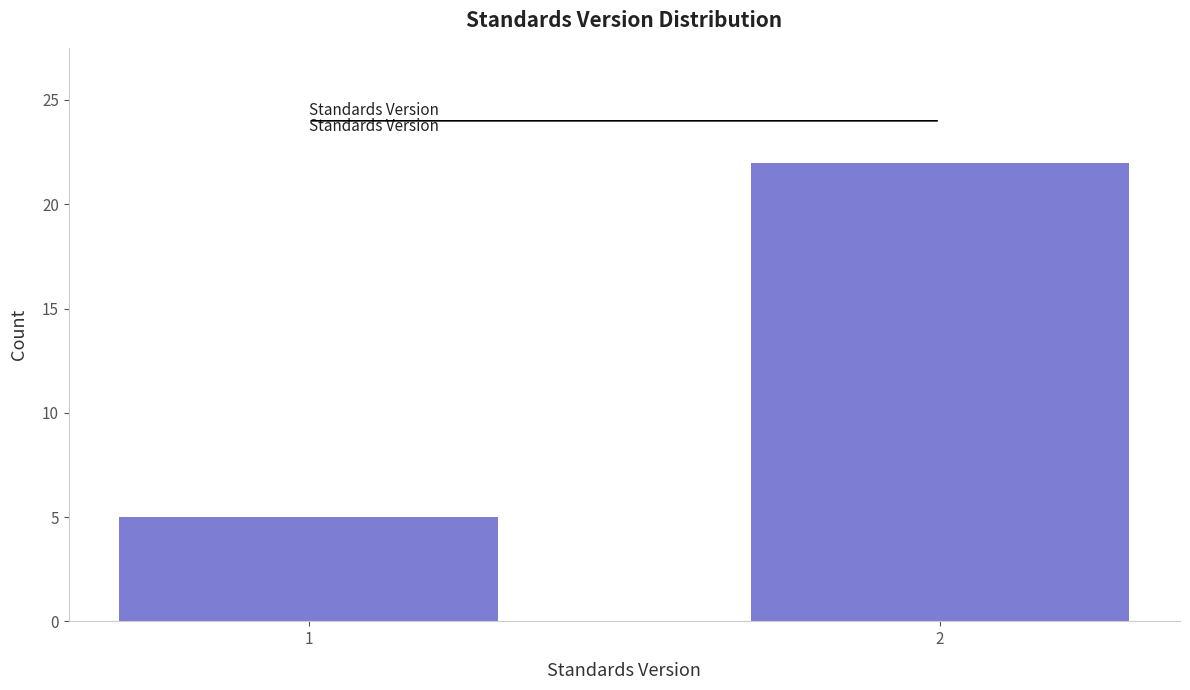

Reading left to right, list all the values displayed in this chart.

1=5	2=22